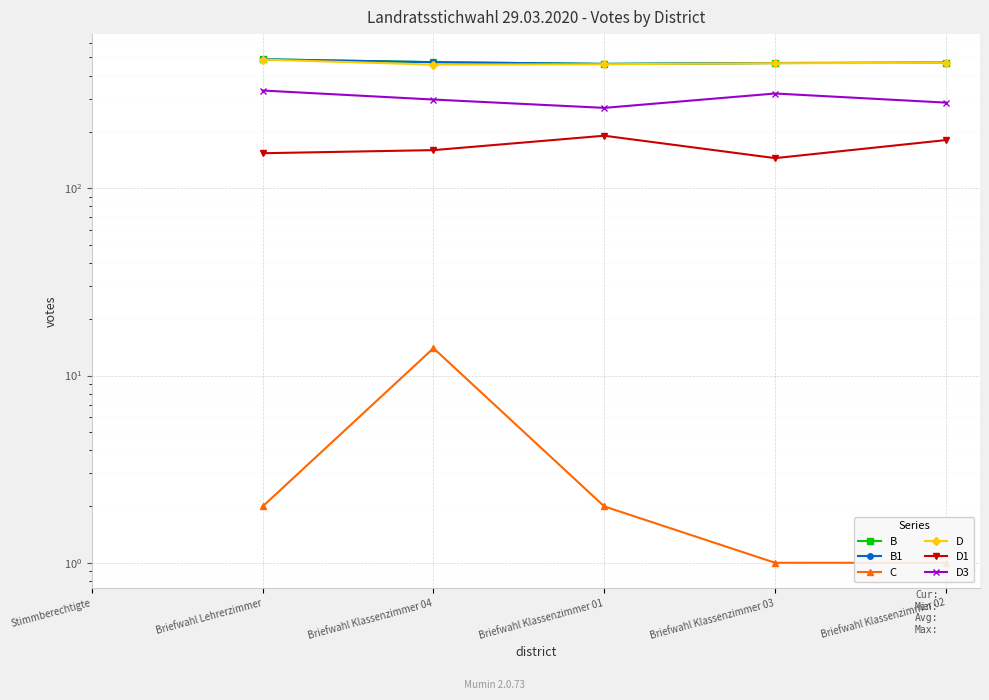

Is it true that D equals 201.6 at Briefwahl Klassenzimmer 03?

False